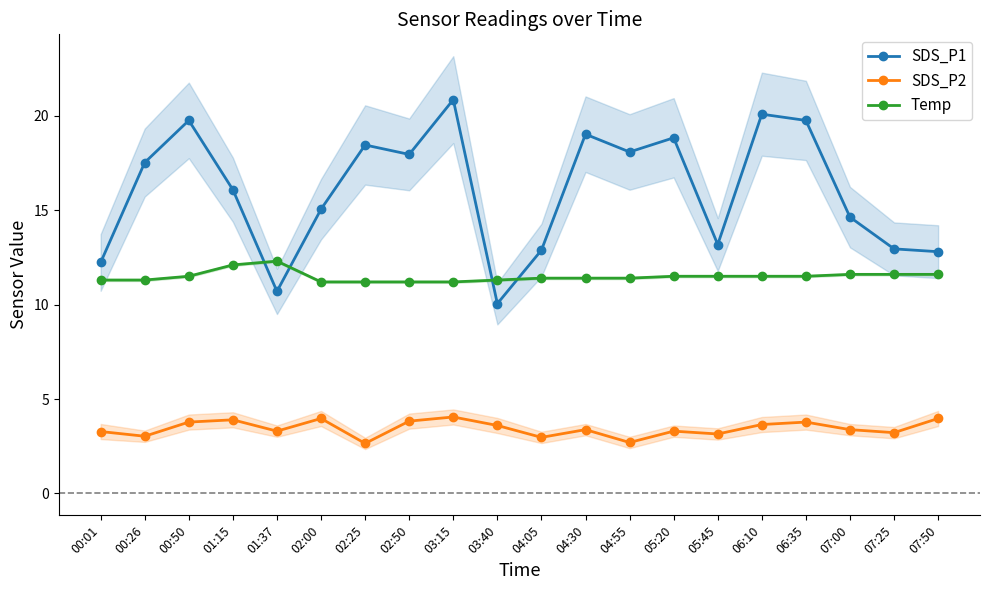

After their last crossing, which series has the higher values: SDS_P1 or Temp?

SDS_P1